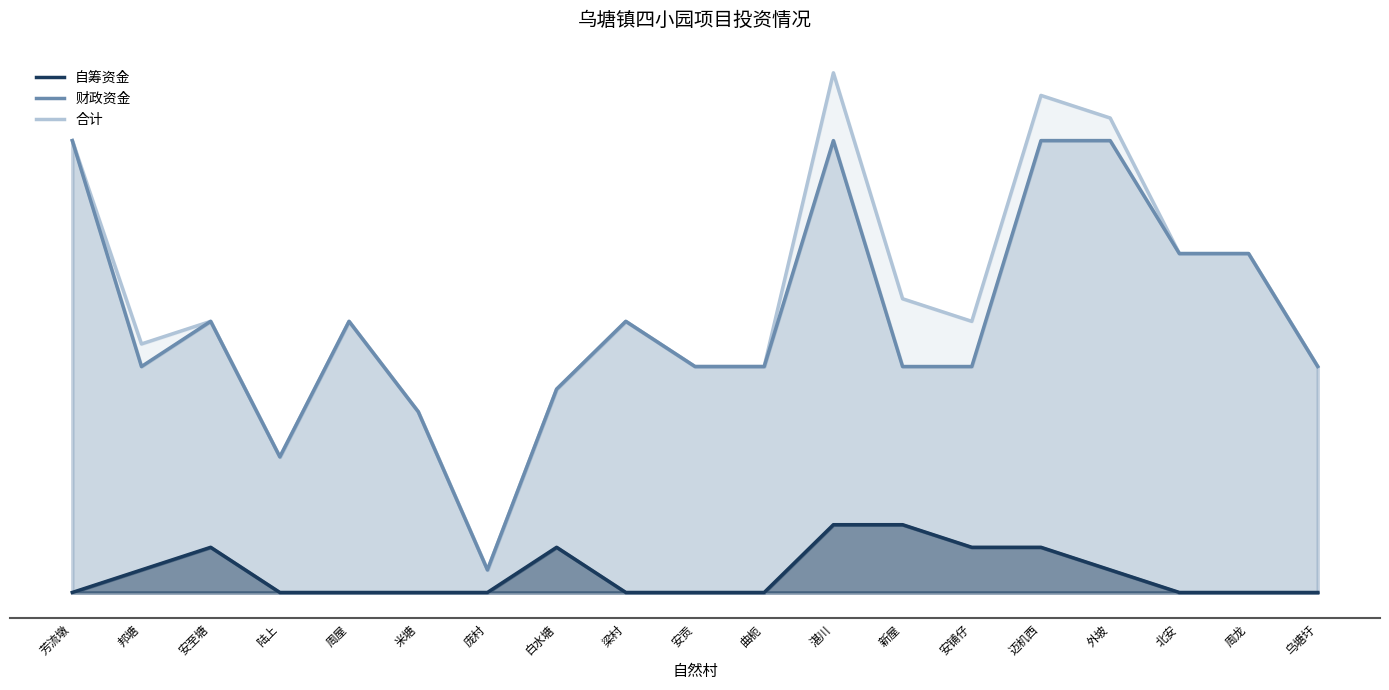

Reading left to right, list all the values displayed in this chart.

财政资金: 芳流墩=20	邦塘=10	安至塘=12	陆上=6	周屋=12	米塘=8	庞村=1	白水塘=9	梁村=12	安贡=10	曲枙=10	湛川=20	新屋=10	安铺仔=10	迈机西=20	外坡=20	北安=15	周龙=15	乌塘圩=10
自筹资金: 芳流墩=0	邦塘=1	安至塘=2	陆上=0	周屋=0	米塘=0	庞村=0	白水塘=2	梁村=0	安贡=0	曲枙=0	湛川=3	新屋=3	安铺仔=2	迈机西=2	外坡=1	北安=0	周龙=0	乌塘圩=0
合计: 芳流墩=20	邦塘=11	安至塘=12	陆上=6	周屋=12	米塘=8	庞村=1	白水塘=9	梁村=12	安贡=10	曲枙=10	湛川=23	新屋=13	安铺仔=12	迈机西=22	外坡=21	北安=15	周龙=15	乌塘圩=10